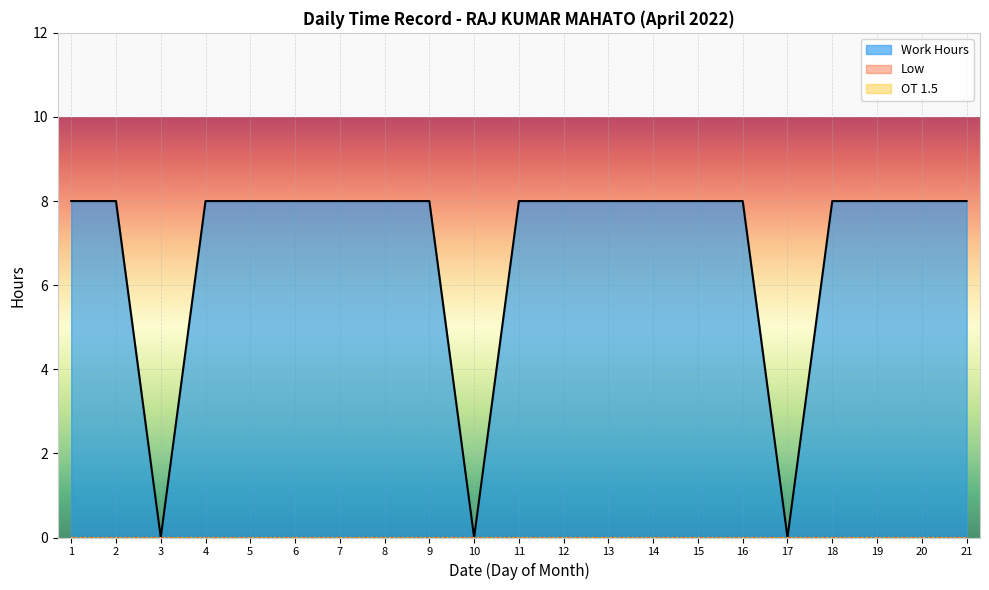

What is the approximate value of Work Hours at 15?

8